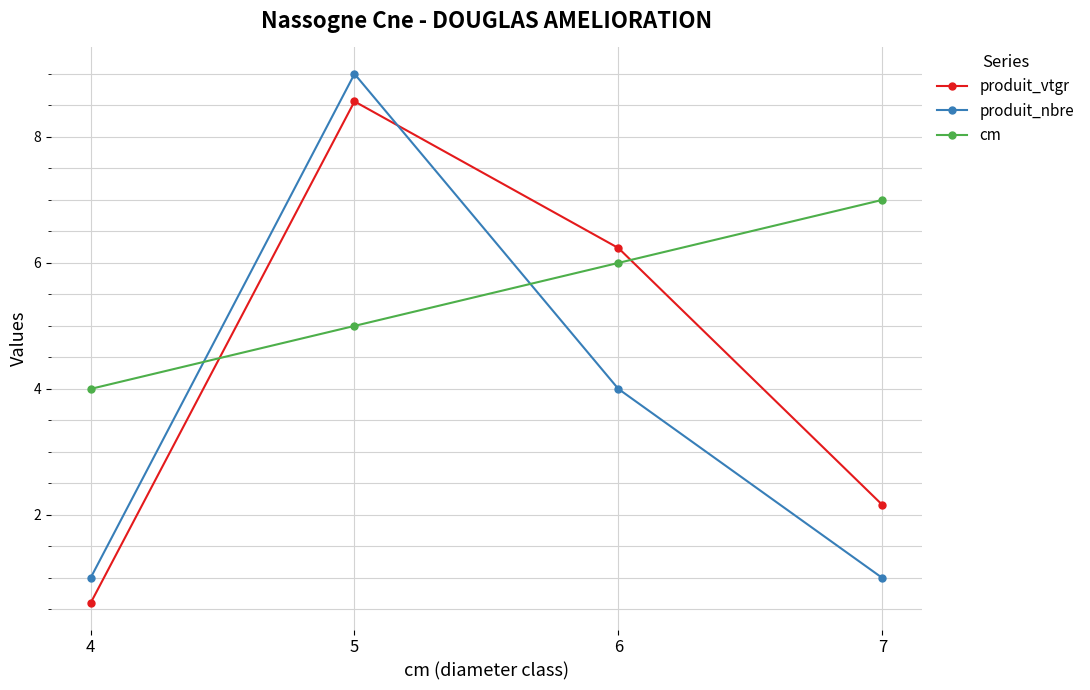

What is the difference between the produit_vtgr values at 7 and 5?

6.4